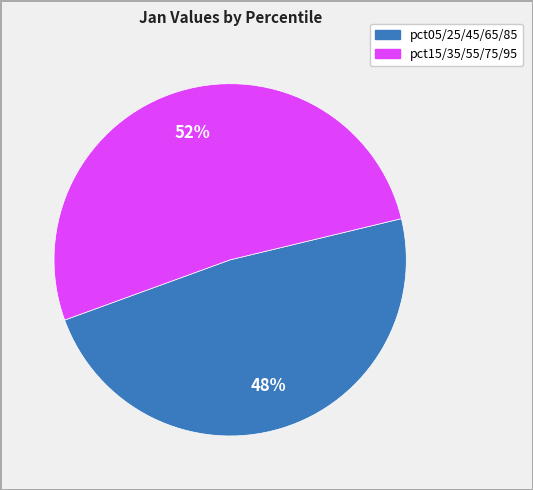

Count the number of slices in the pie.

2